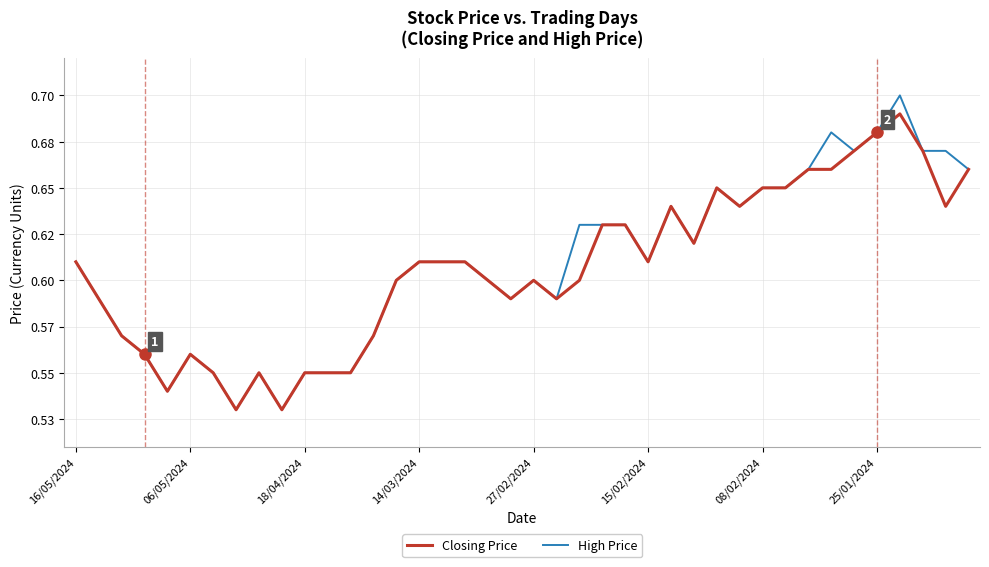

Reading left to right, what are all the values shown in this chart?

Closing Price: 0.6	0.6	0.6	0.6	0.5	0.6	0.6	0.5	0.6	0.5	0.6	0.6	0.6	0.6	0.6	0.6	0.6	0.6	0.6	0.6	0.6	0.6	0.6	0.6	0.6	0.6	0.6	0.6	0.7	0.6	0.7	0.7	0.7	0.7	0.7	0.7	0.7	0.7	0.6	0.7
High Price: 0.6	0.6	0.6	0.6	0.5	0.6	0.6	0.5	0.6	0.5	0.6	0.6	0.6	0.6	0.6	0.6	0.6	0.6	0.6	0.6	0.6	0.6	0.6	0.6	0.6	0.6	0.6	0.6	0.7	0.6	0.7	0.7	0.7	0.7	0.7	0.7	0.7	0.7	0.7	0.7